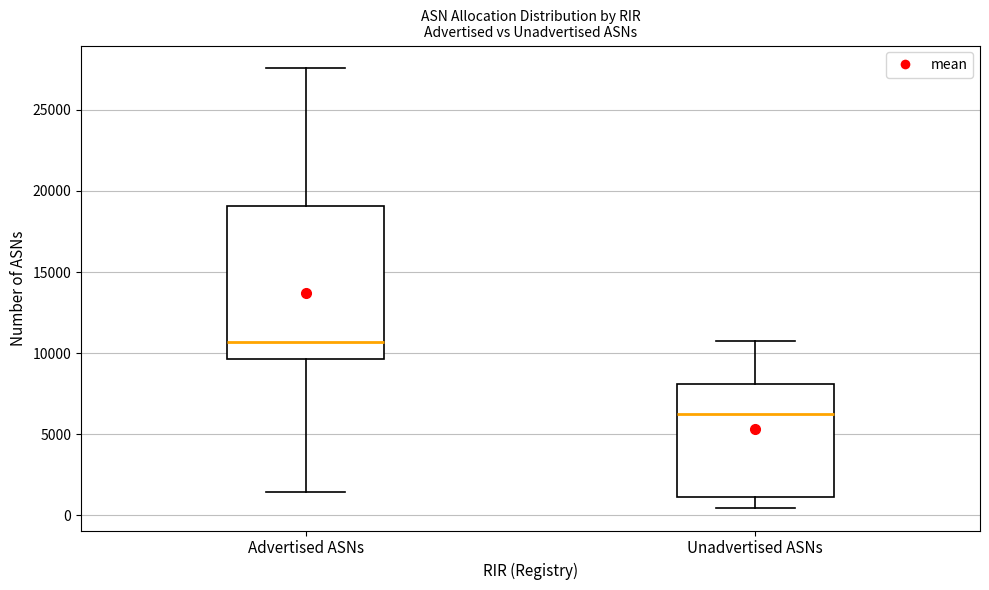

Which box is the tallest, from its lower edge to its upper edge?

Advertised ASNs